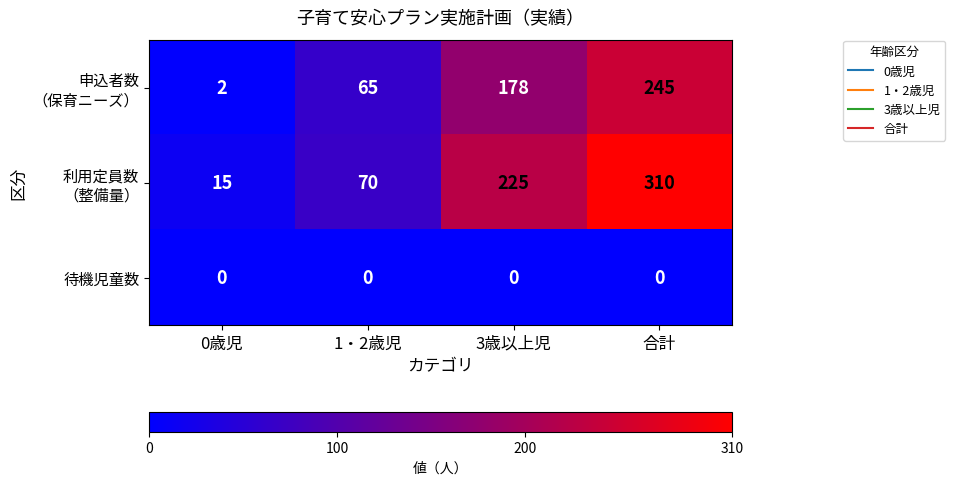

Which category has the highest value across all series?

合計